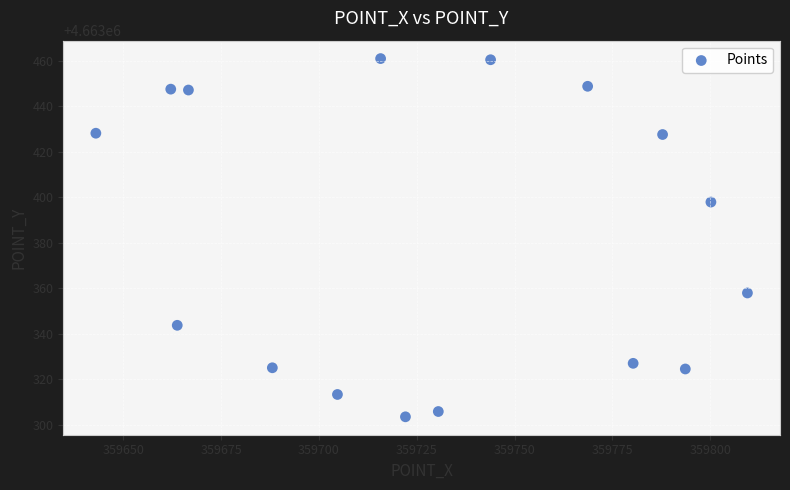

What Y value in the scatter plot is closest to 4663382?

4663397.9